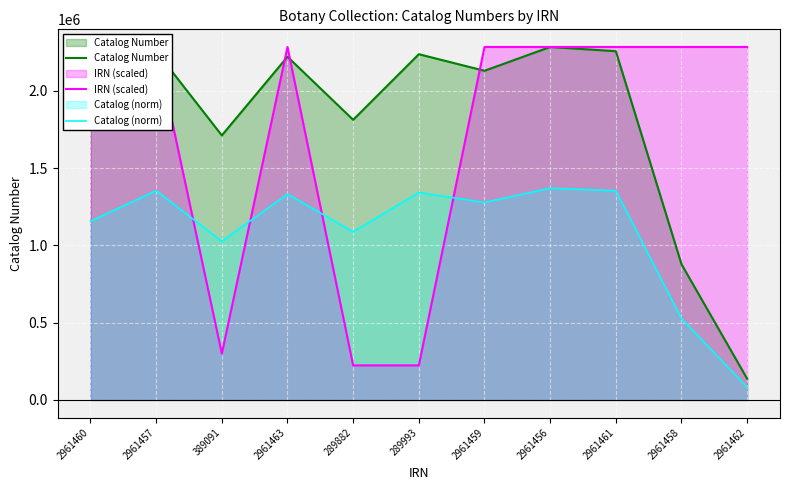

What is the highest value of the IRN (scaled) series?

2283318.0